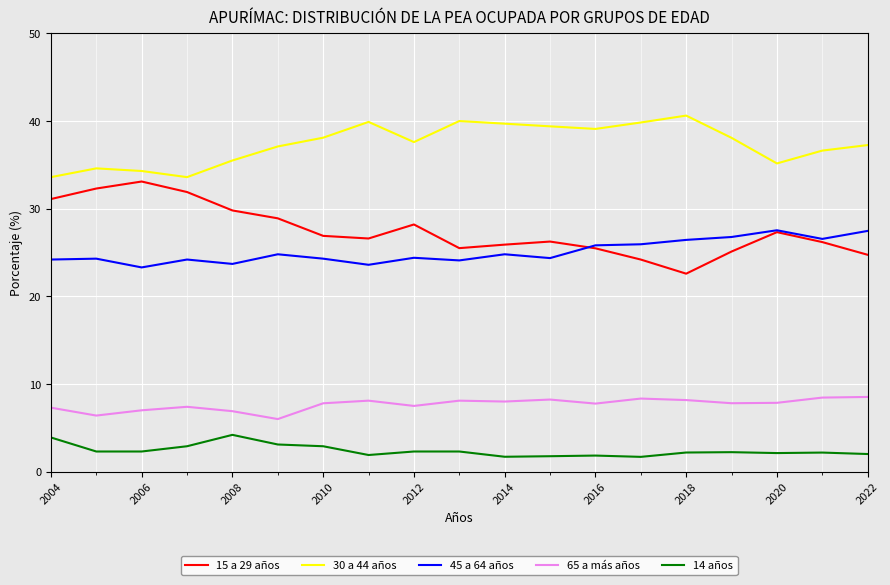

Rank the series by their maximum value, from highest to lowest.

30 a 44 años, 15 a 29 años, 45 a 64 años, 65 a más años, 14 años